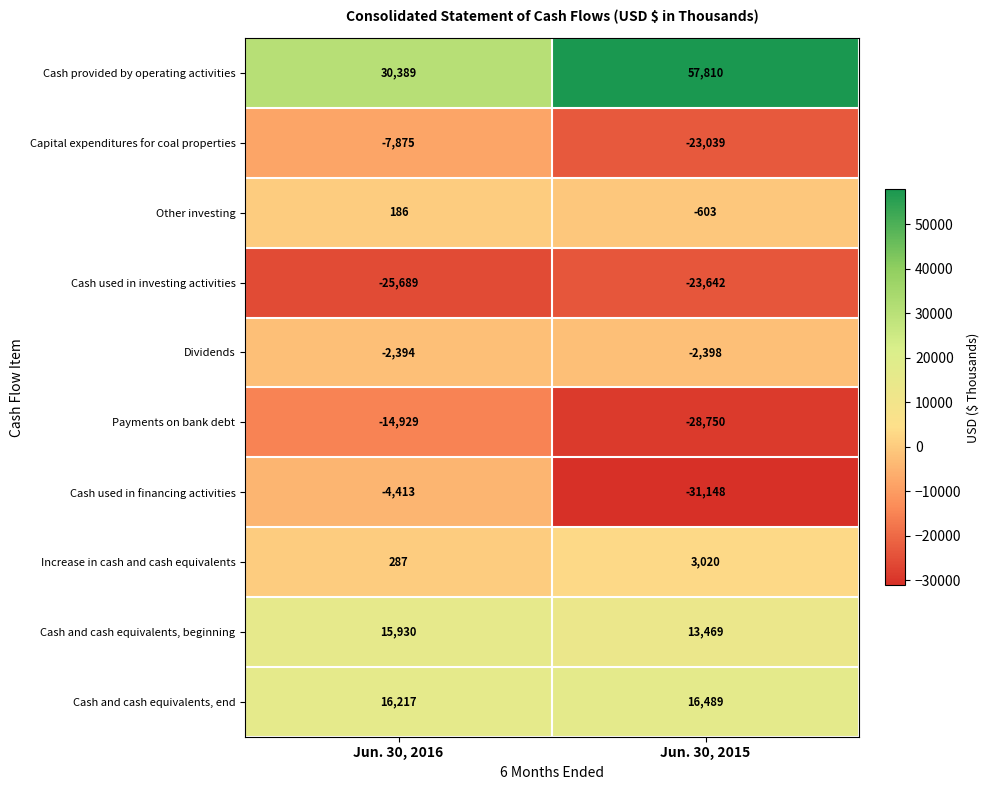

The Capital expenditures for coal properties series shows -7875 at Jun. 30, 2016. True or false?

True